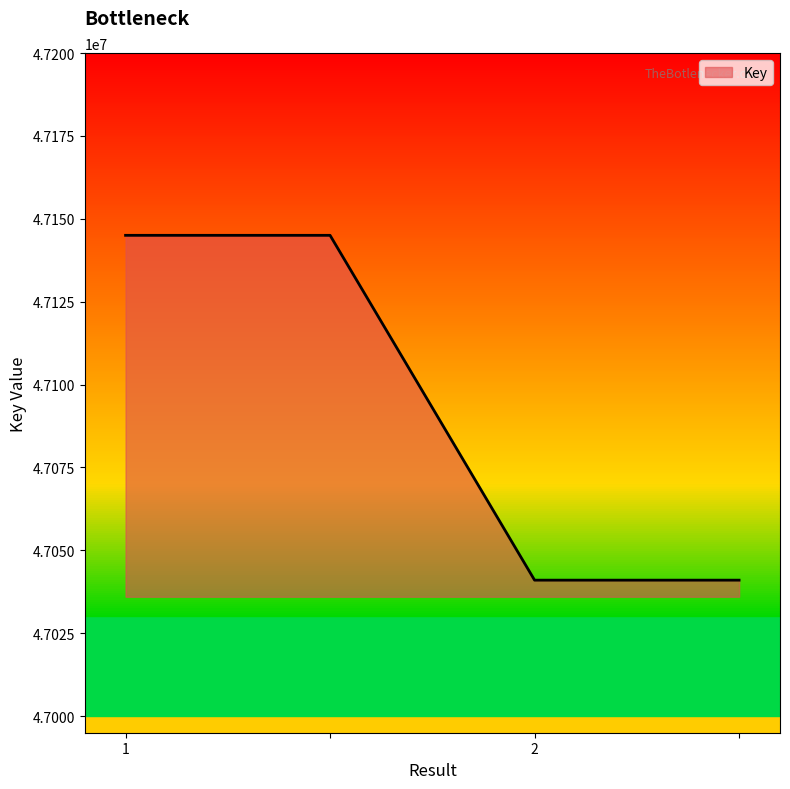

What is the maximum value shown in the chart?

47145022